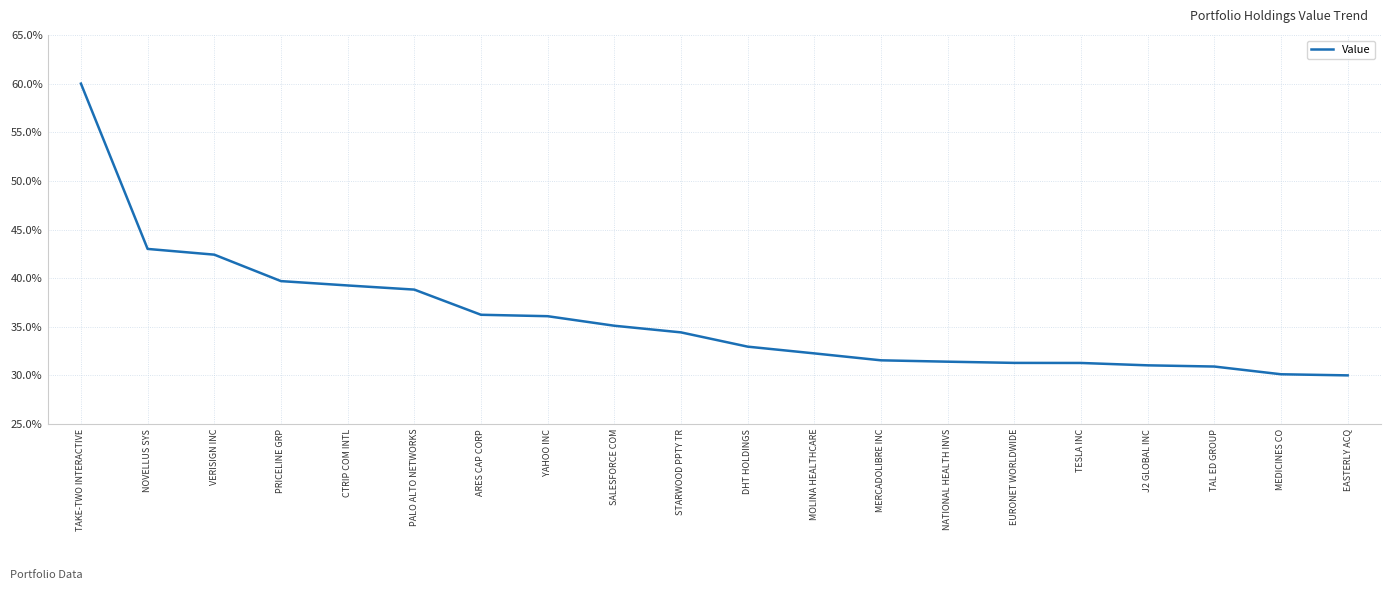

What is the ratio of the value at ARES CAP CORP to the value at DHT HOLDINGS?

1.1